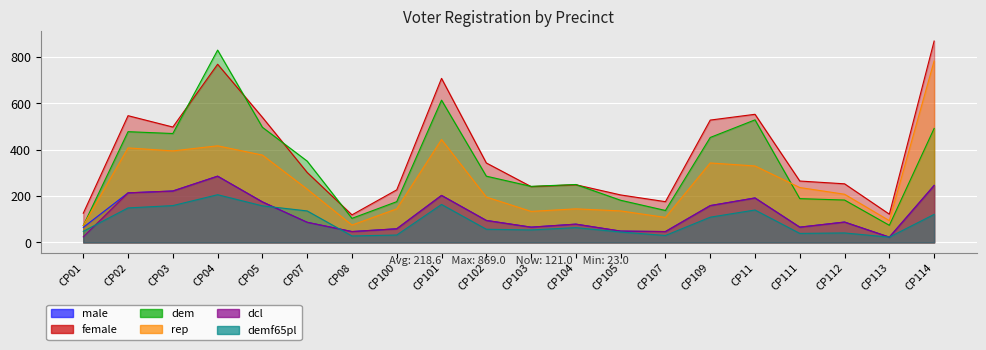

What is the difference between the maximum and minimum values in the rep series?

710